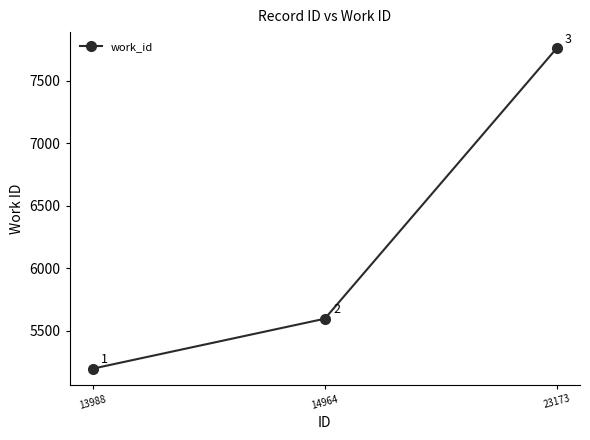

Which label corresponds to the largest value in the chart?

23173